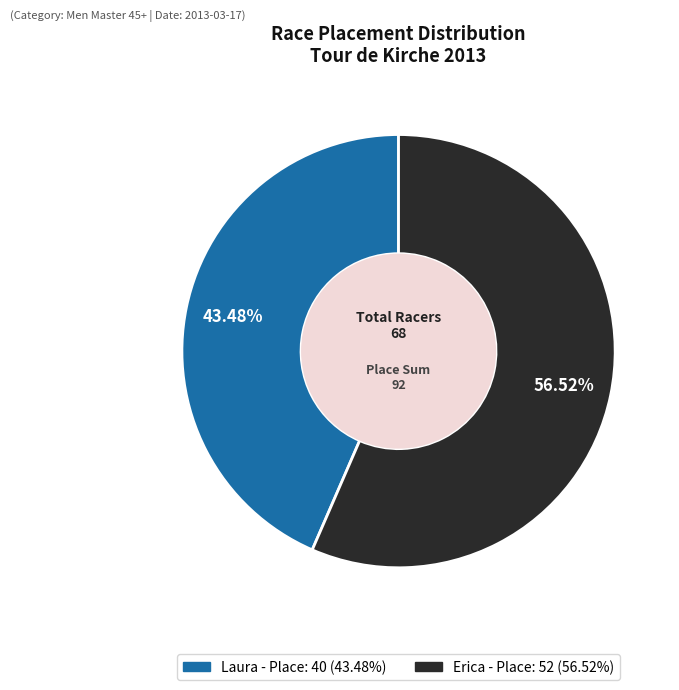

Which category accounts for the majority?

Erica